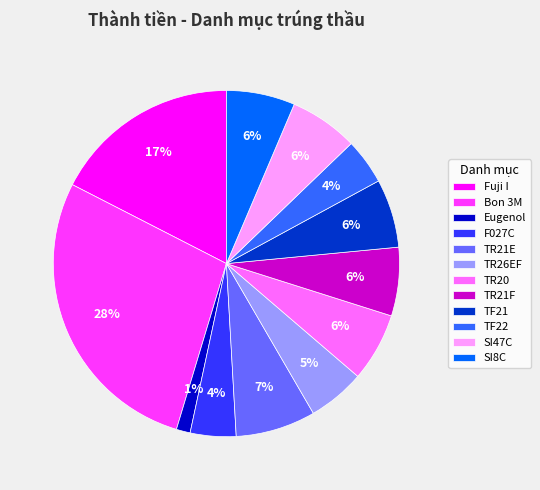

Between SI47C and F027C, which is larger?

SI47C